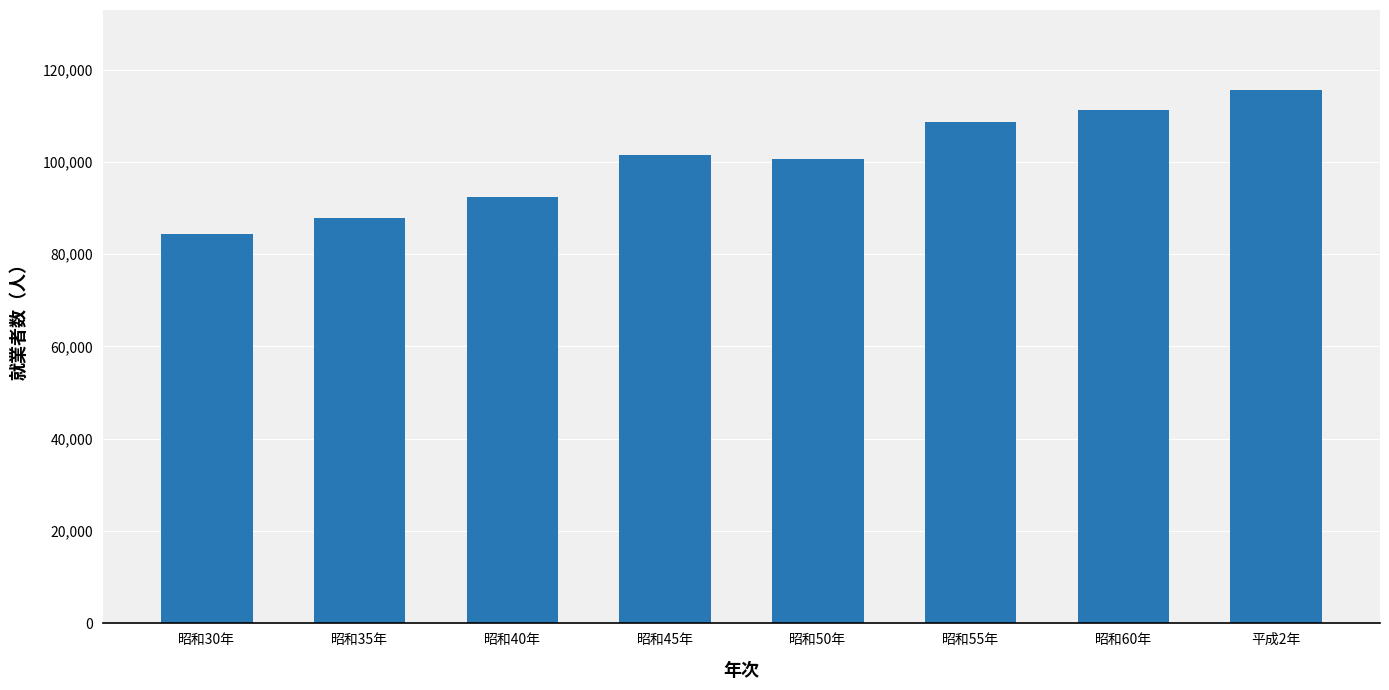

What is the average value?

100278